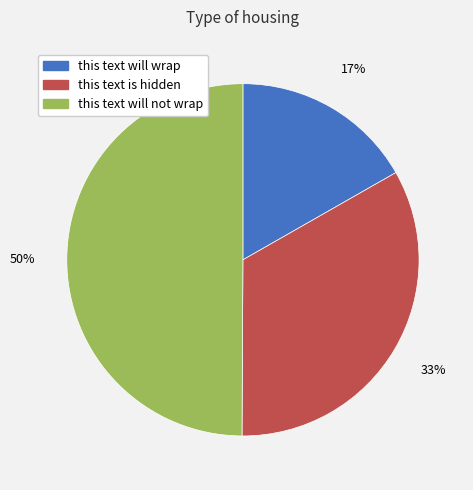

To the nearest percent, what is the average slice percentage?

33%